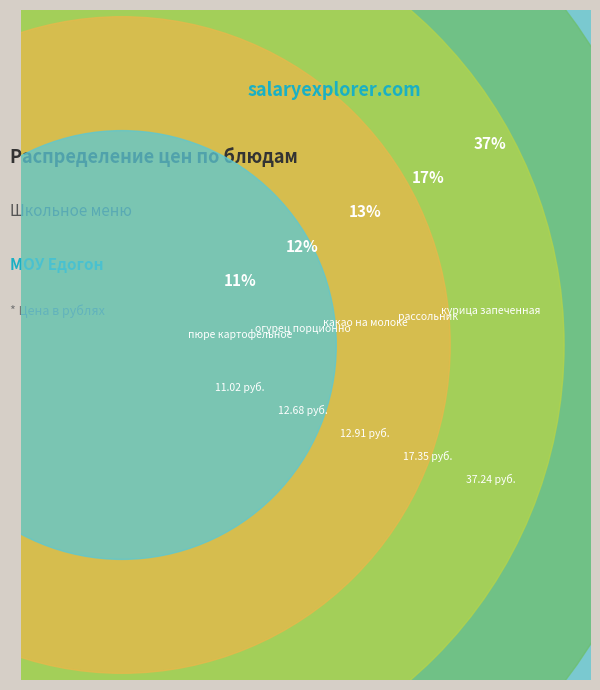

Is it true that огурец порционно is 12% of the pie?

True